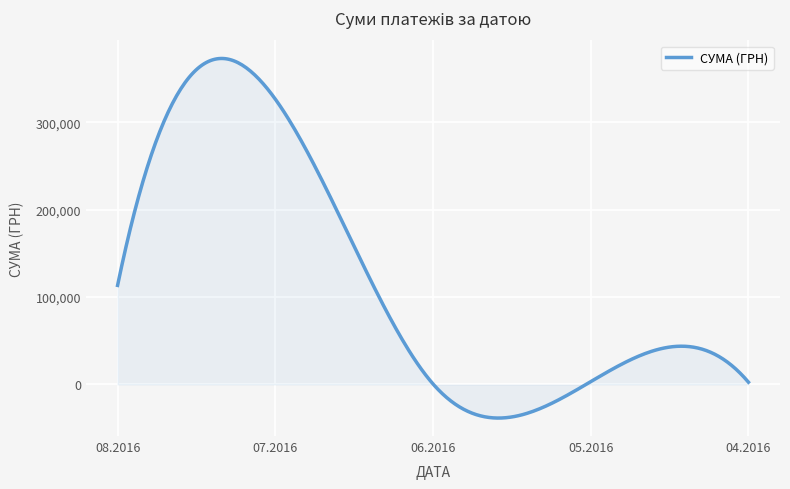

What is the smallest value displayed?

-38424.3